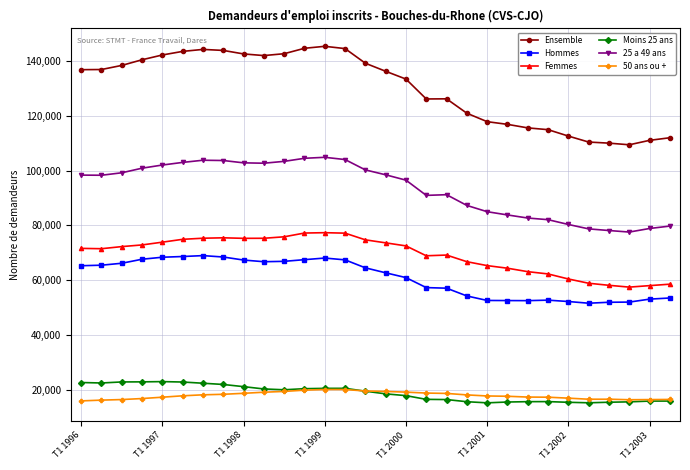

Which series has the widest spread of values?

Ensemble